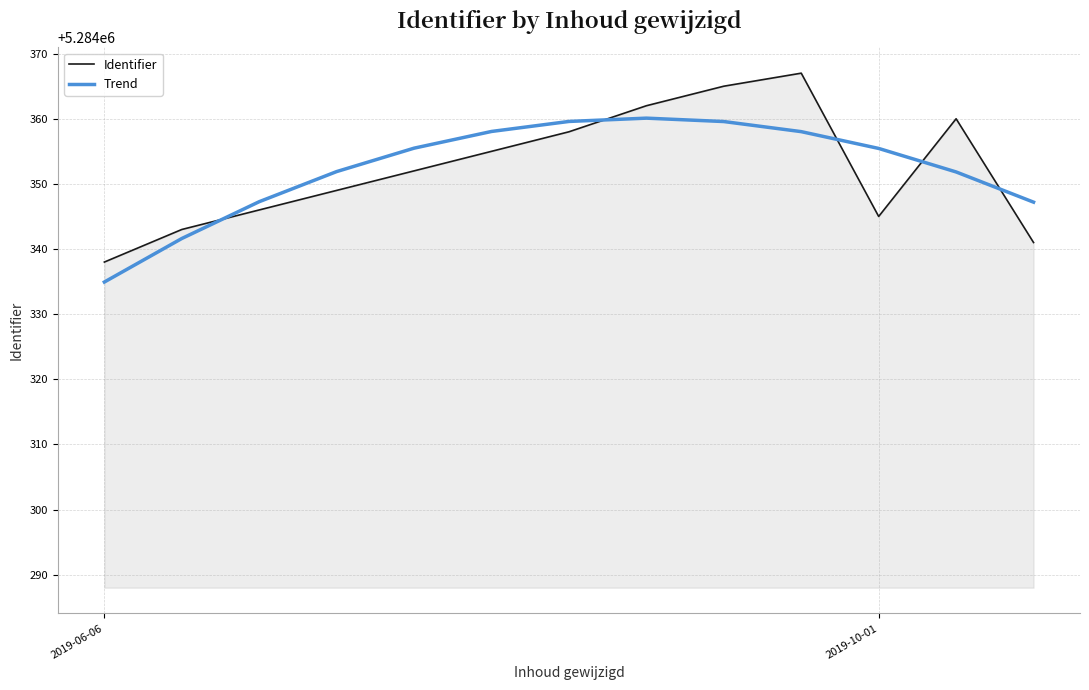

What is the maximum value shown in the chart?

5284367.0